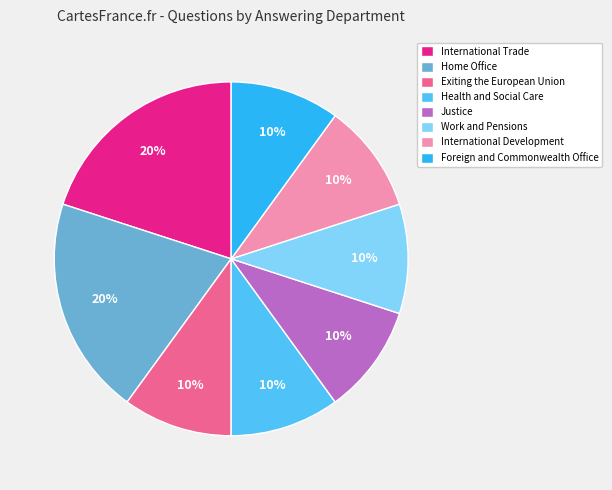

Is the sum of Home Office and Exiting the European Union greater than half?

No